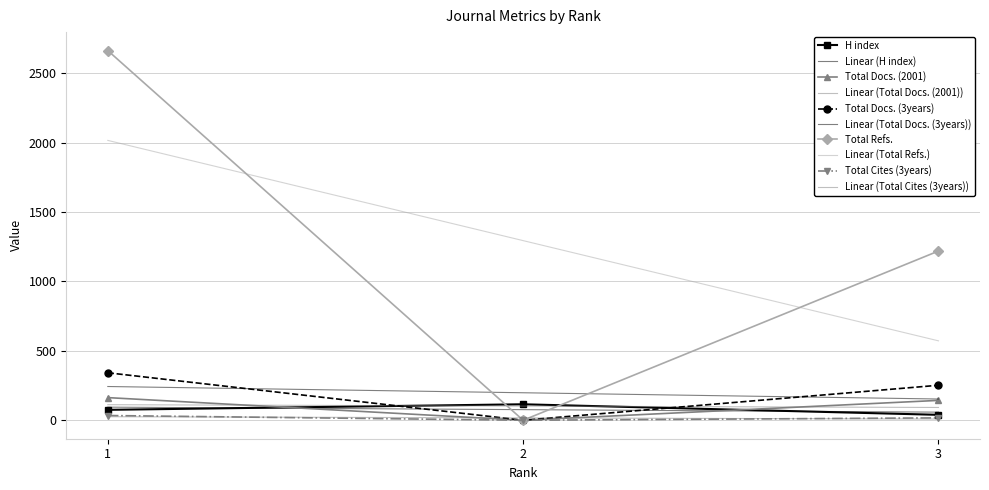

The Total Refs. series shows 1219 at 3. True or false?

True